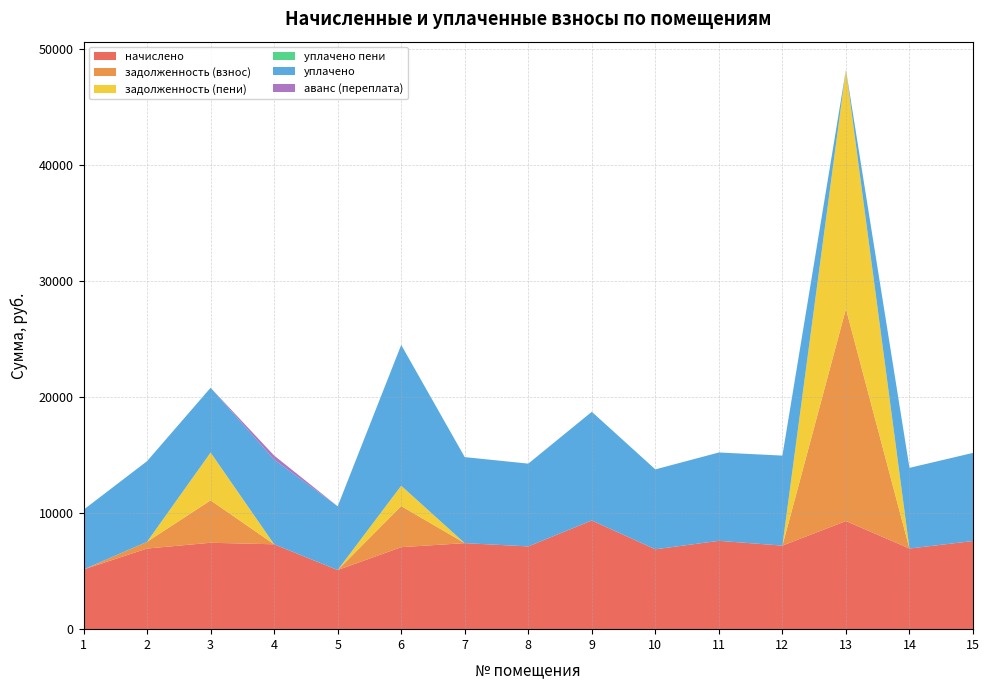

The value of задолженность (взнос) at 1 is 0.0. True or false?

True